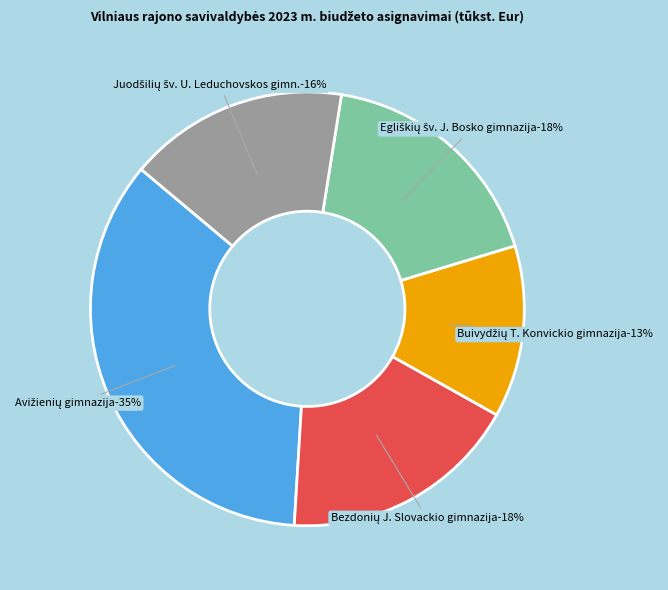

To the nearest percent, what is the difference between the largest and smallest slice percentages?

22%